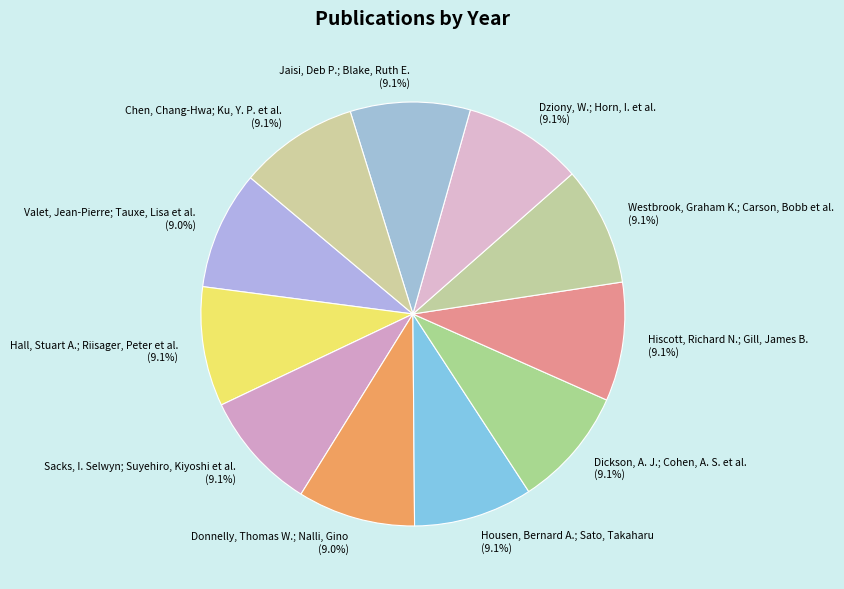

What percentage do Westbrook, Graham K.; Carson, Bobb et al. and Jaisi, Deb P.; Blake, Ruth E. together represent?

18.2%